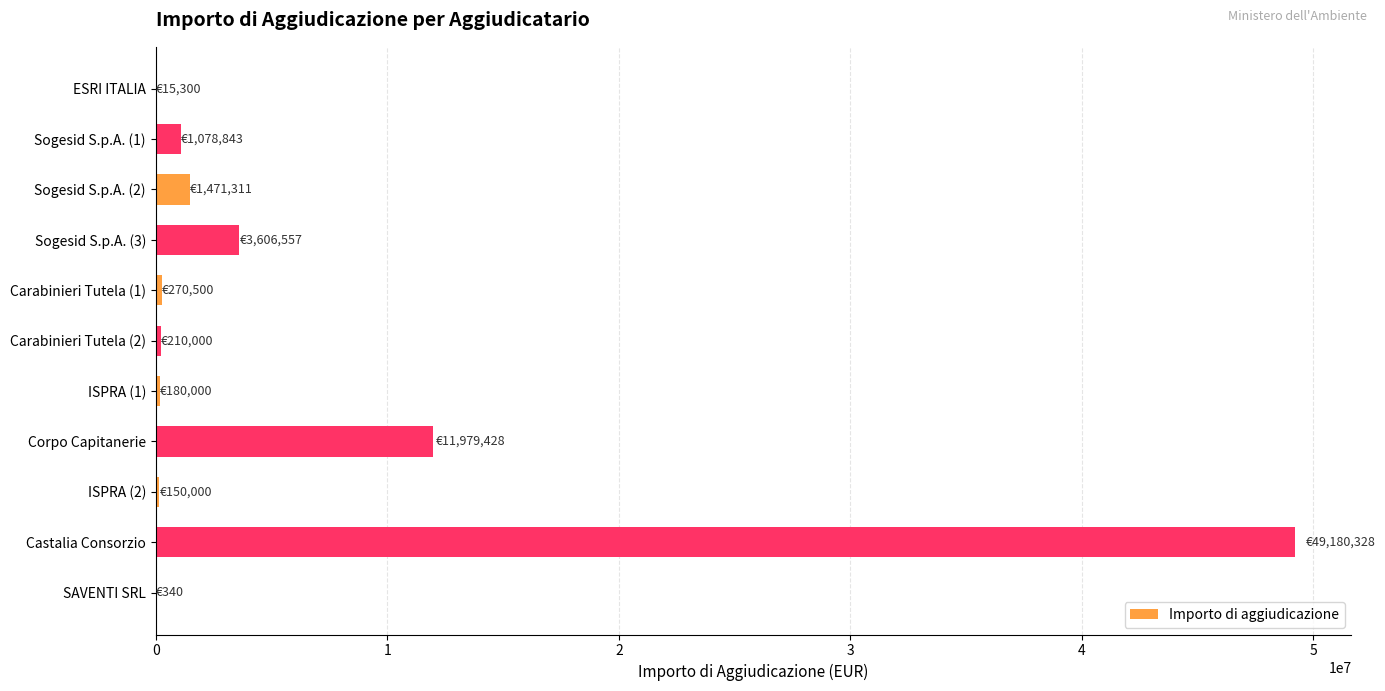

What is the maximum value shown in the chart?

49180327.9